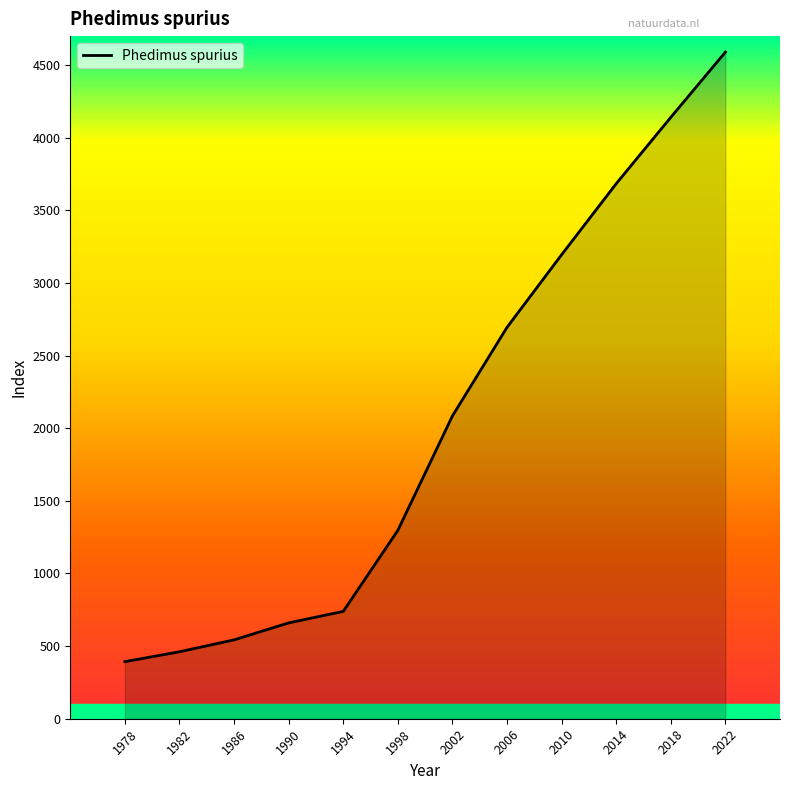

What is the difference between the maximum and minimum values?

4197